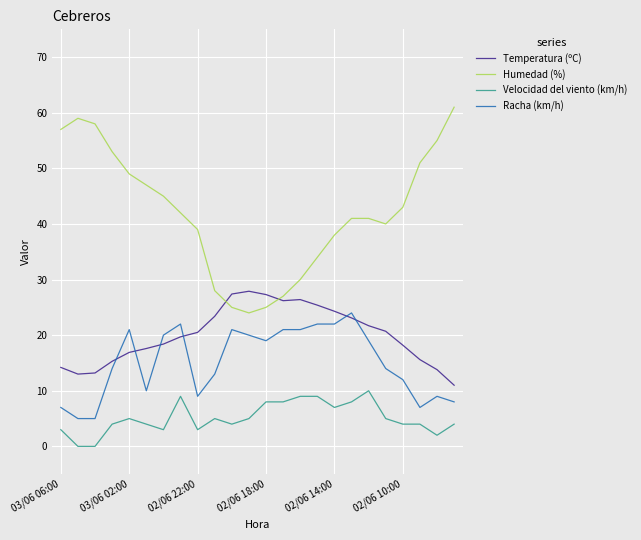

List the series in order of their peak value, lowest first.

Velocidad del viento (km/h), Racha (km/h), Temperatura (ºC), Humedad (%)